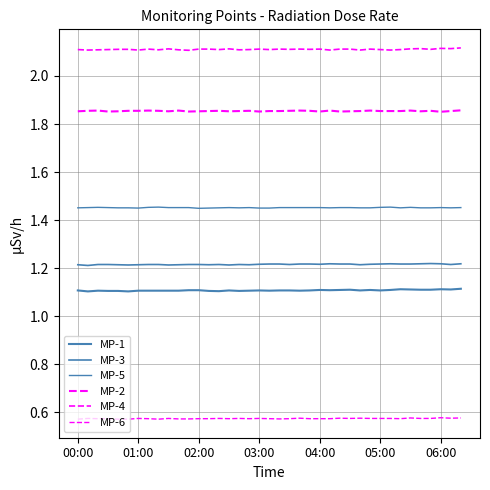

In MP-3, how many points are higher than both neighbors (excluding endpoints)?

5